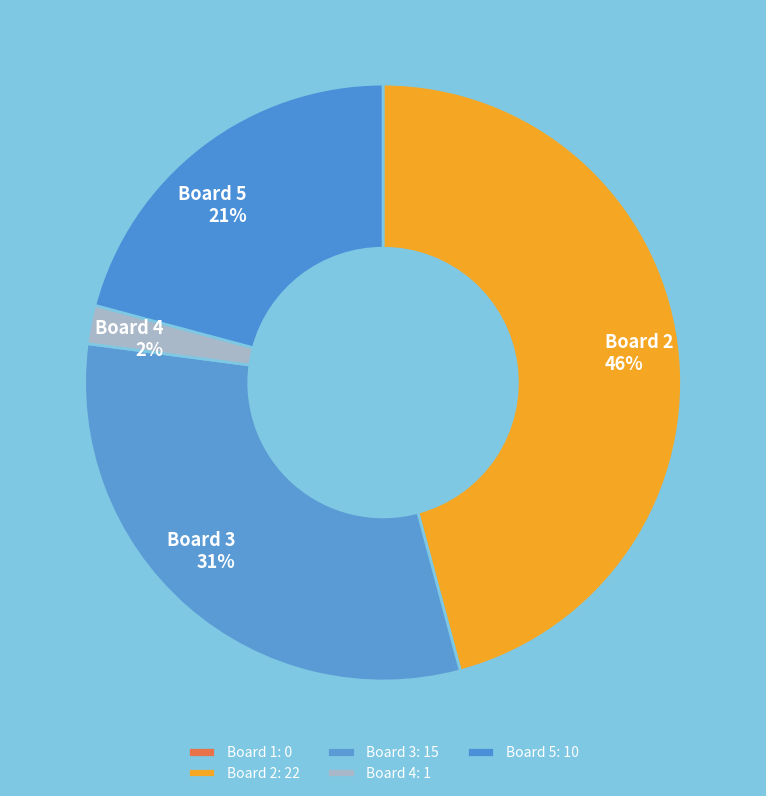

Is there any slice that represents more than half of the pie?

No